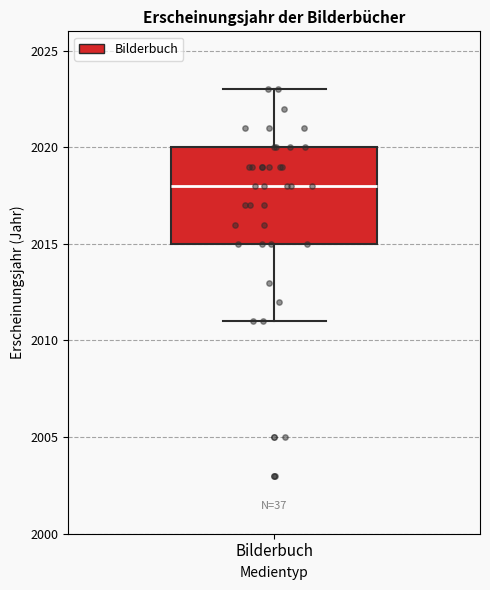

Read this box plot against the y-axis: the position of the median line, the range covered by the box, and the ends of both whiskers. The values are not printed on the chart, so give them approximately, as read against the axis.

median 2018, box 2015 to 2020, whiskers 2011 to 2023